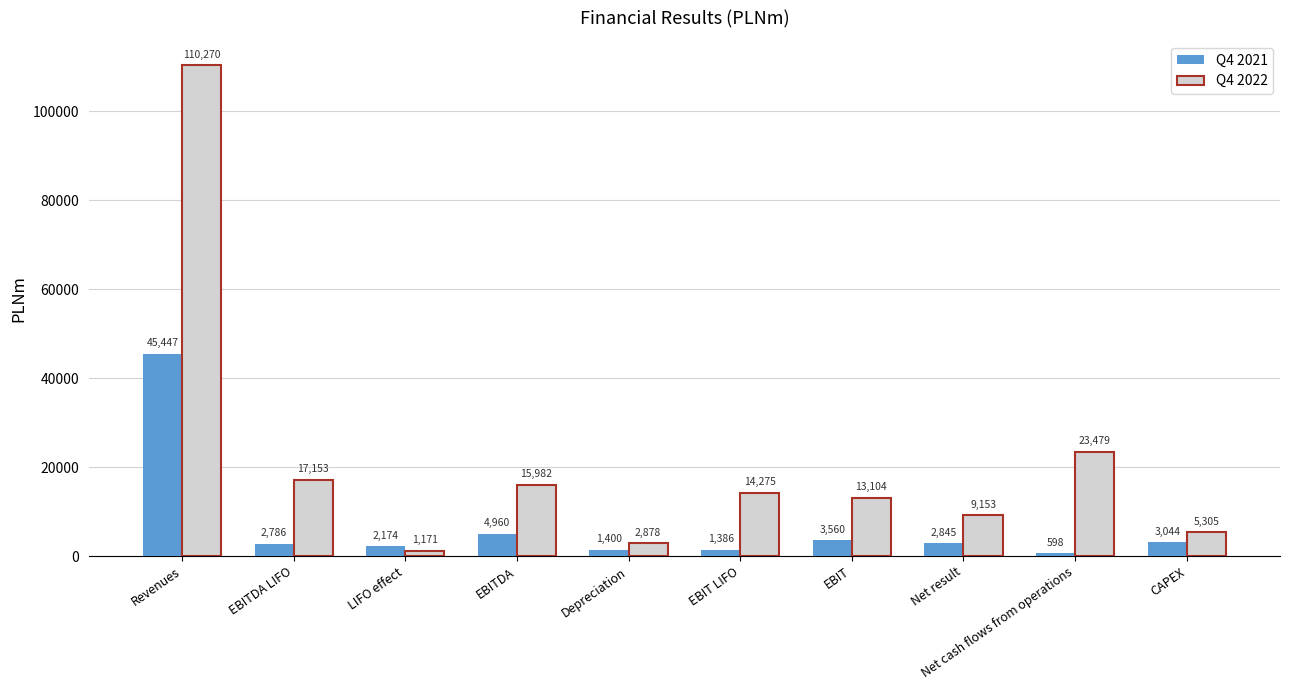

What are all the series names shown in the legend?

Q4 2021, Q4 2022